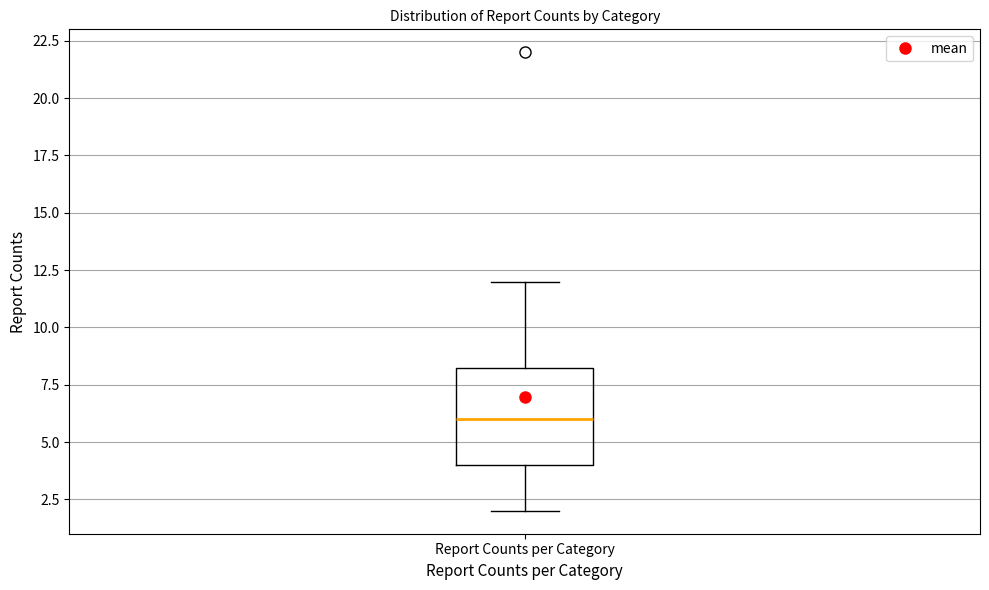

Where does the median line of the box for Report Counts per Category sit on the y-axis? The values are not printed on the chart, so give them approximately, as read against the axis.

6.0